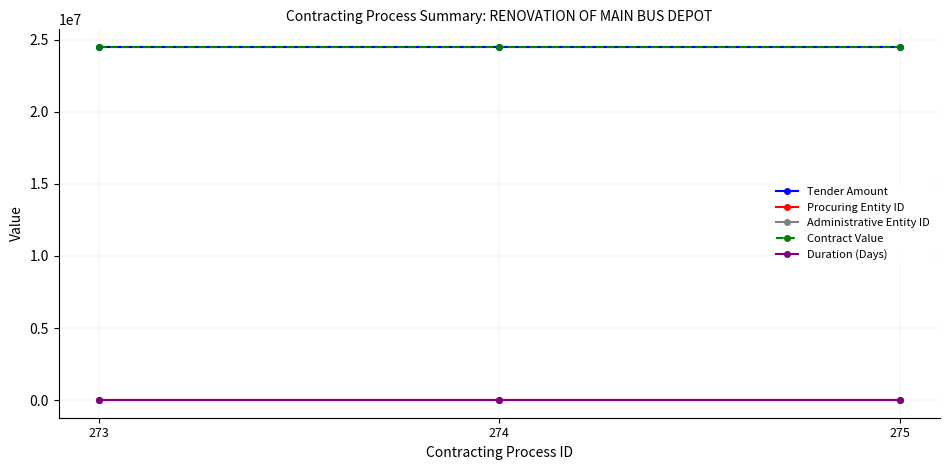

The value of Contract Value at 274 is 5503896. True or false?

False